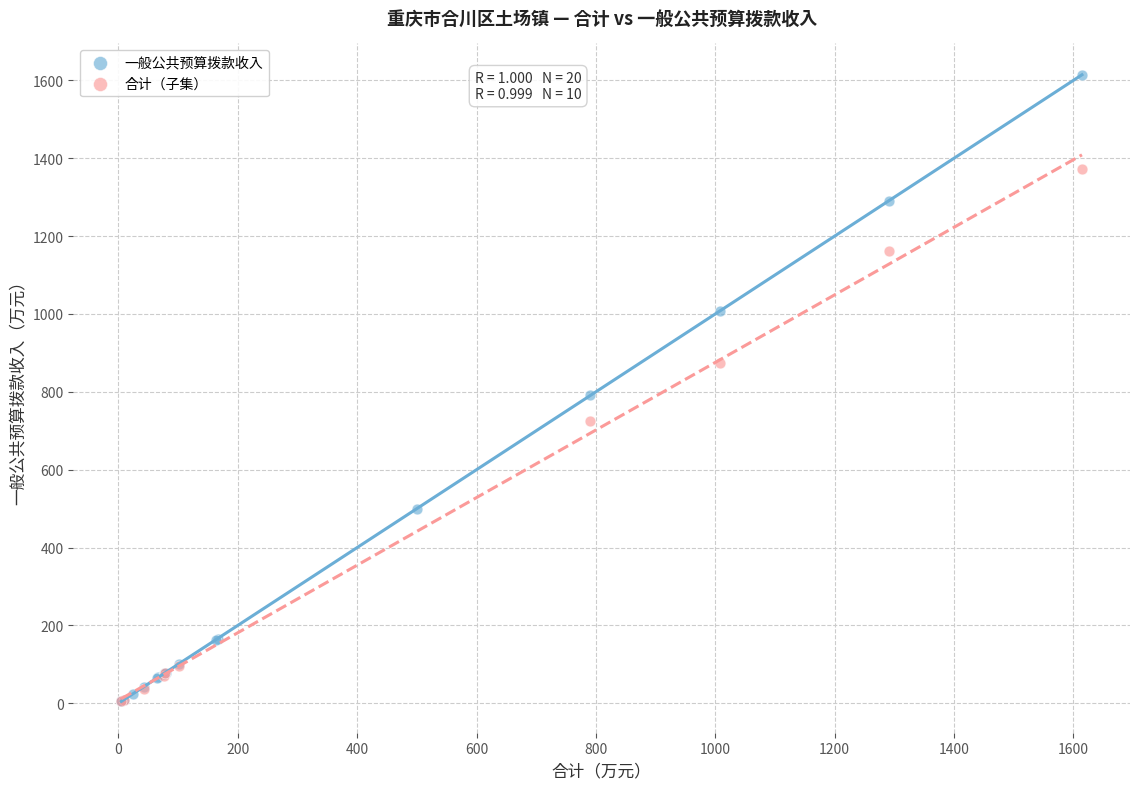

Which series has the widest spread of Y values?

一般公共预算拨款收入